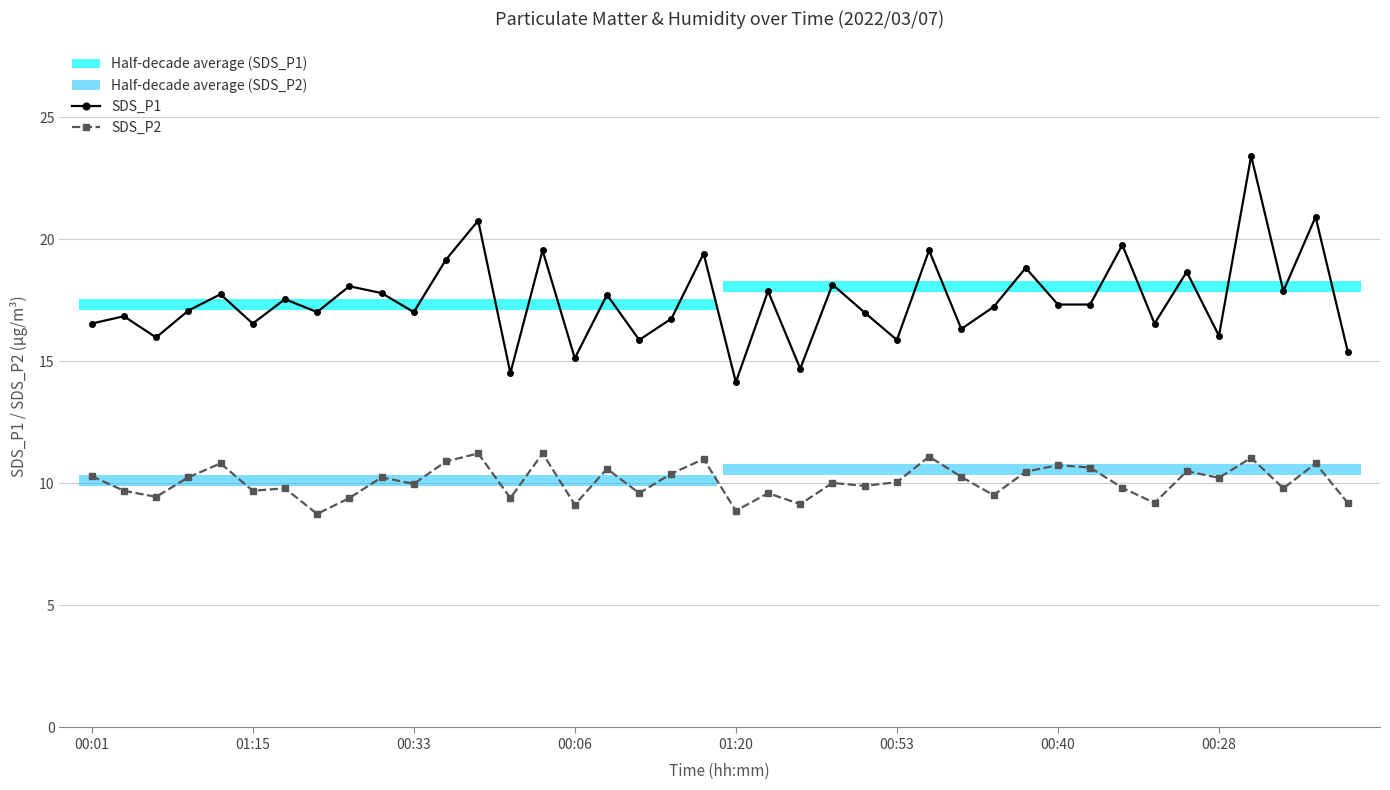

True or false: SDS_P2 has more than 0 interior local peaks.

True